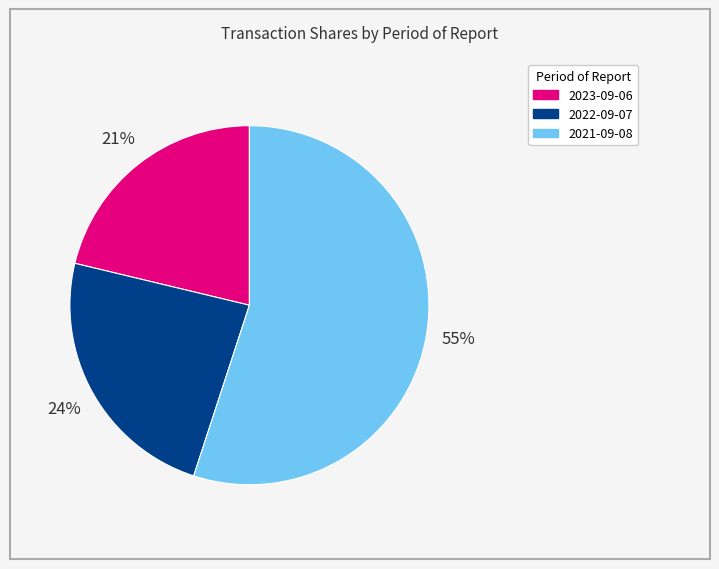

To the nearest percent, what is the combined percentage of 2021-09-08 and 2023-09-06?

76%